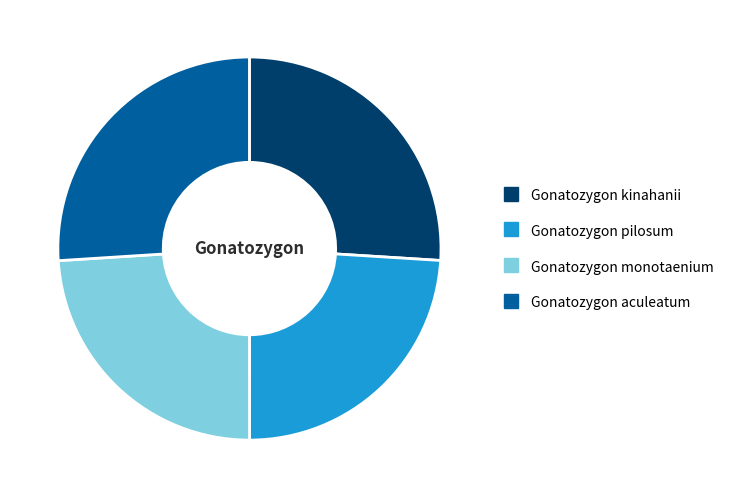

Is the sum of Gonatozygon monotaenium and Gonatozygon pilosum greater than half?

No